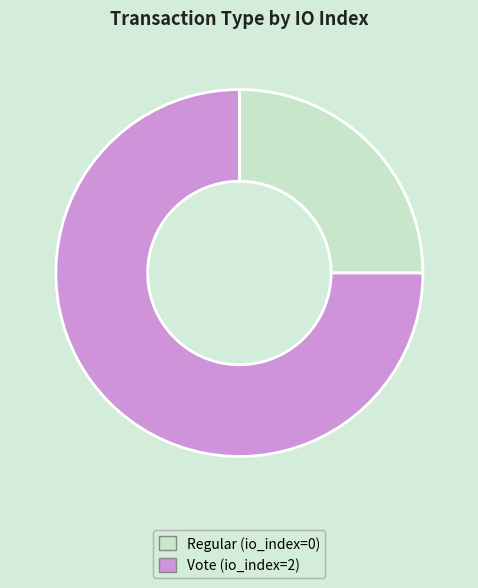

How many slices are in this pie chart?

2